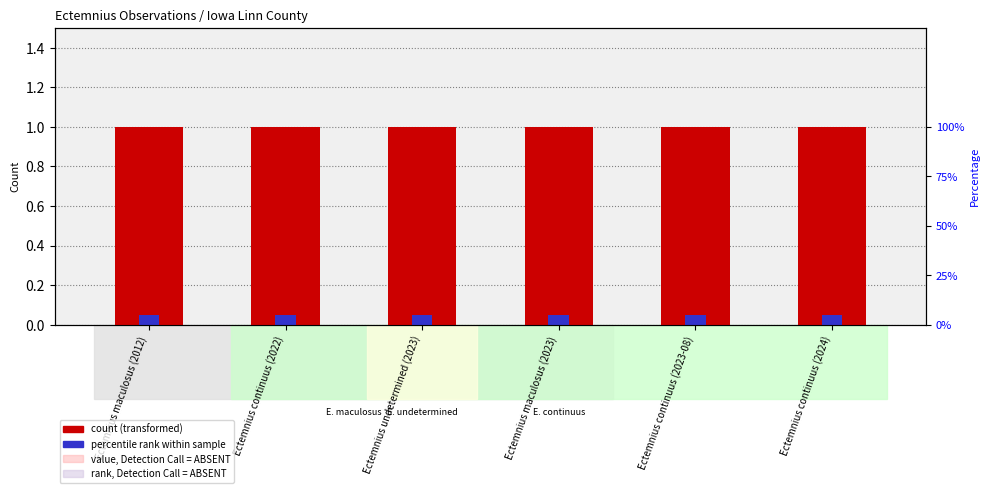

Reading left to right, transcribe all the data shown in this chart.

count (transformed): Ectemnius maculosus (2012)=1.0	Ectemnius continuus (2022)=1.0	Ectemnius undetermined (2023)=1.0	Ectemnius maculosus (2023)=1.0	Ectemnius continuus (2023-08)=1.0	Ectemnius continuus (2024)=1.0
percentile rank within sample: Ectemnius maculosus (2012)=0.1	Ectemnius continuus (2022)=0.1	Ectemnius undetermined (2023)=0.1	Ectemnius maculosus (2023)=0.1	Ectemnius continuus (2023-08)=0.1	Ectemnius continuus (2024)=0.1
value, Detection Call = ABSENT: Ectemnius maculosus (2012)=0.0	Ectemnius continuus (2022)=0.6	Ectemnius undetermined (2023)=0.6	Ectemnius maculosus (2023)=0.0	Ectemnius continuus (2023-08)=0.6	Ectemnius continuus (2024)=0.6
rank, Detection Call = ABSENT: Ectemnius maculosus (2012)=0.0	Ectemnius continuus (2022)=0.3	Ectemnius undetermined (2023)=0.3	Ectemnius maculosus (2023)=0.0	Ectemnius continuus (2023-08)=0.3	Ectemnius continuus (2024)=0.3